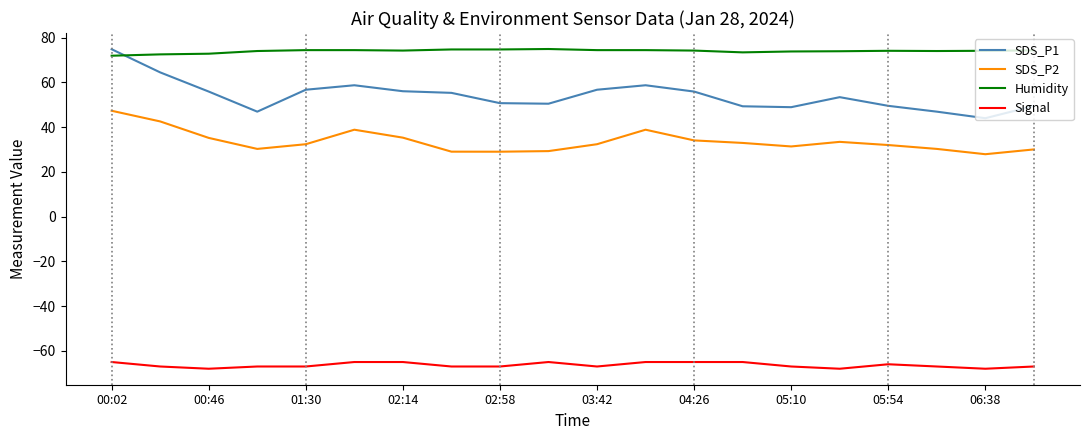

What are all the series names shown in the legend?

SDS_P1, SDS_P2, Humidity, Signal